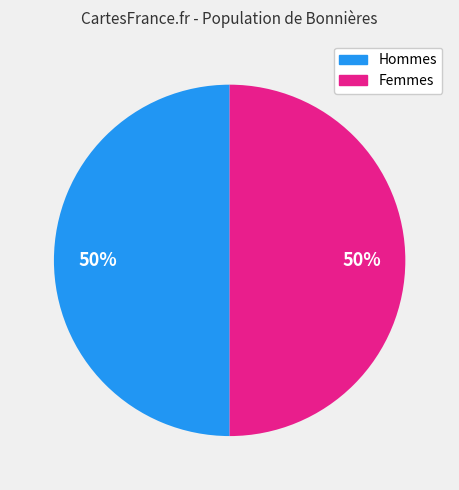

To the nearest percent, what is the average slice percentage?

50%